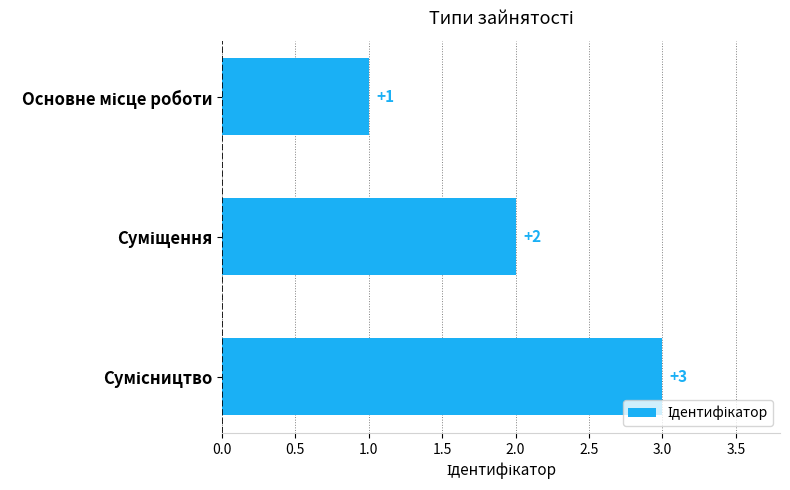

How many values are between 1 and 3?

3